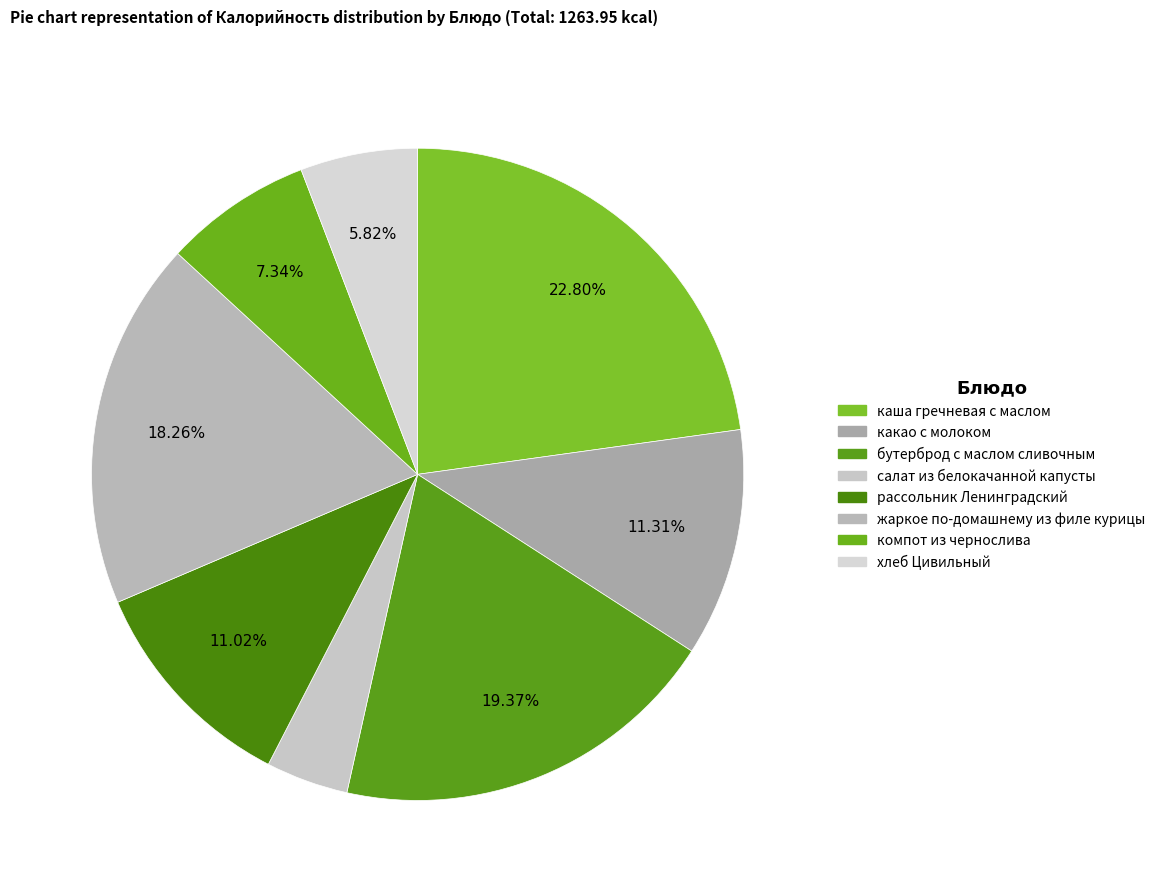

Count the number of slices in the pie.

8